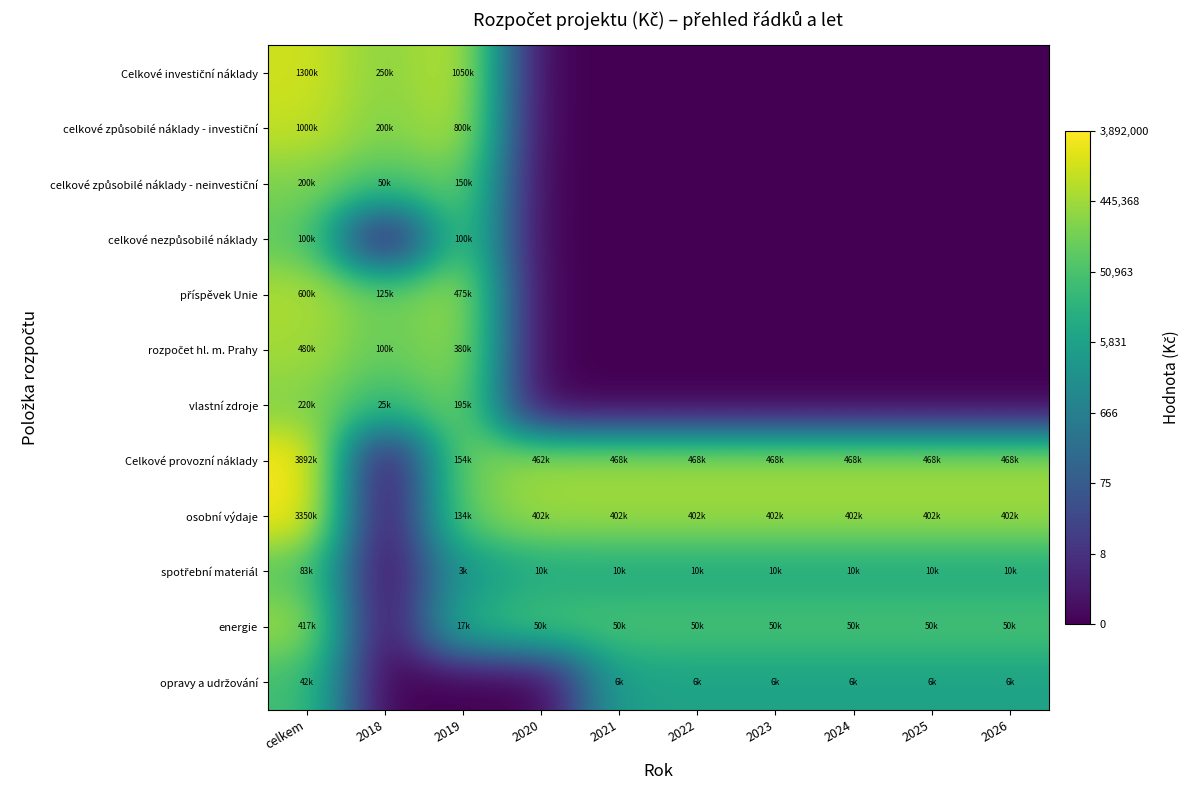

At which category is the sum across all series the highest?

celkem